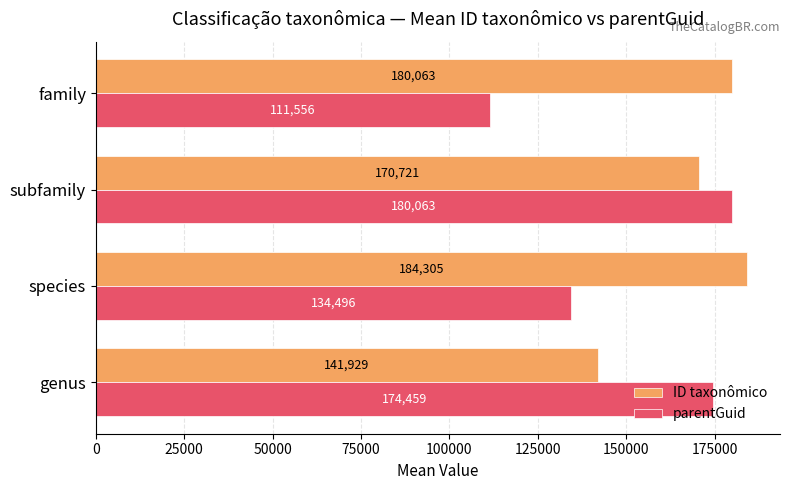

How many categories are shown in the chart?

4